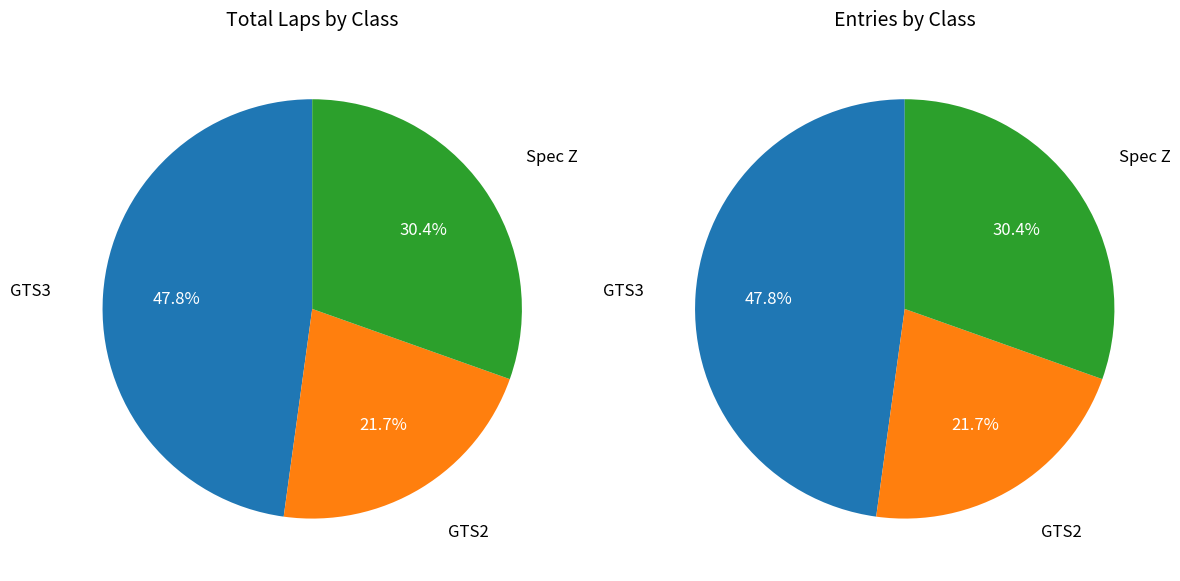

Count the number of slices in the pie.

3